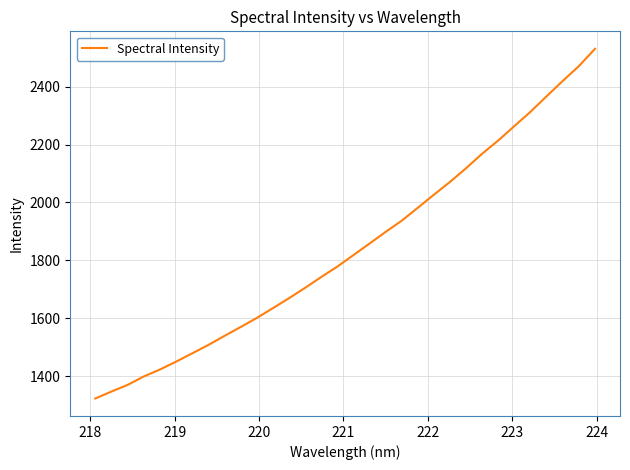

What is the average value?

1843.7